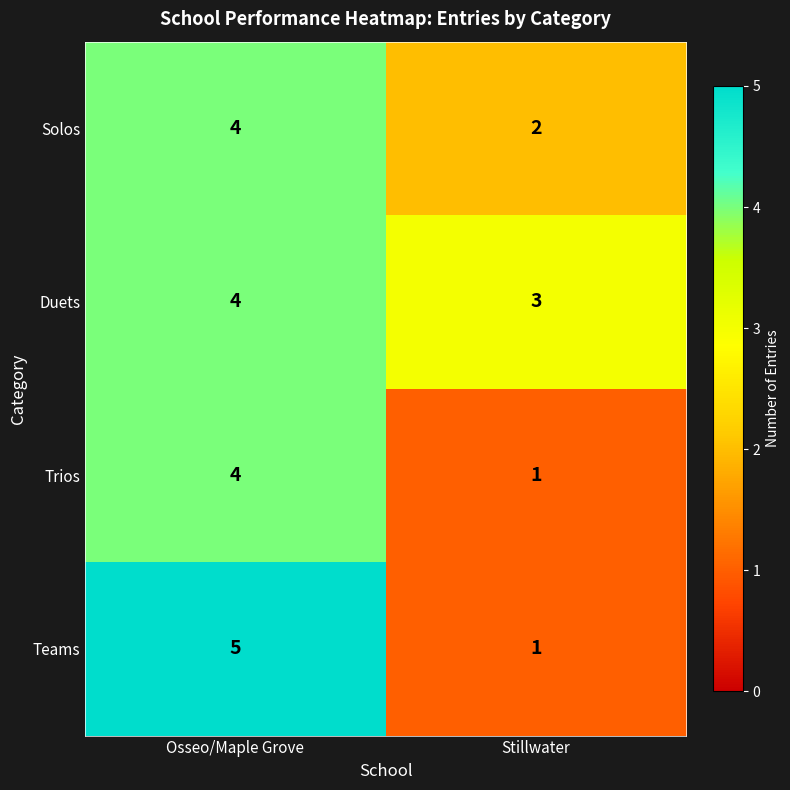

Reading left to right, list all the values displayed in this chart.

Solos: 4	2
Duets: 4	3
Trios: 4	1
Teams: 5	1